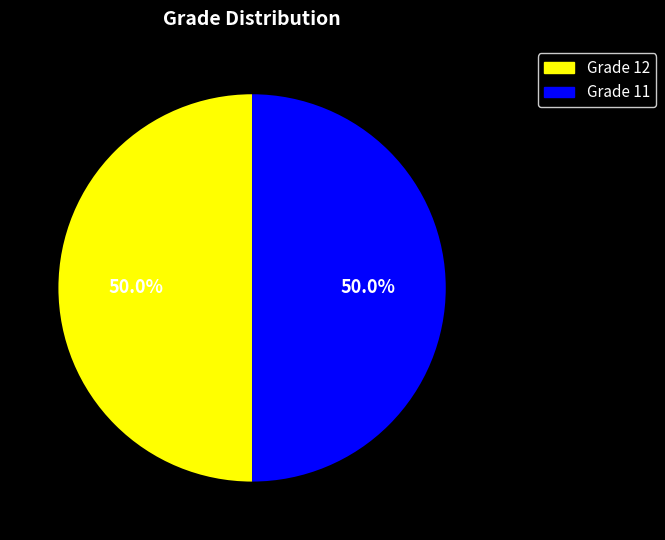

What percentage is NOT represented by Grade 12?

50.0%